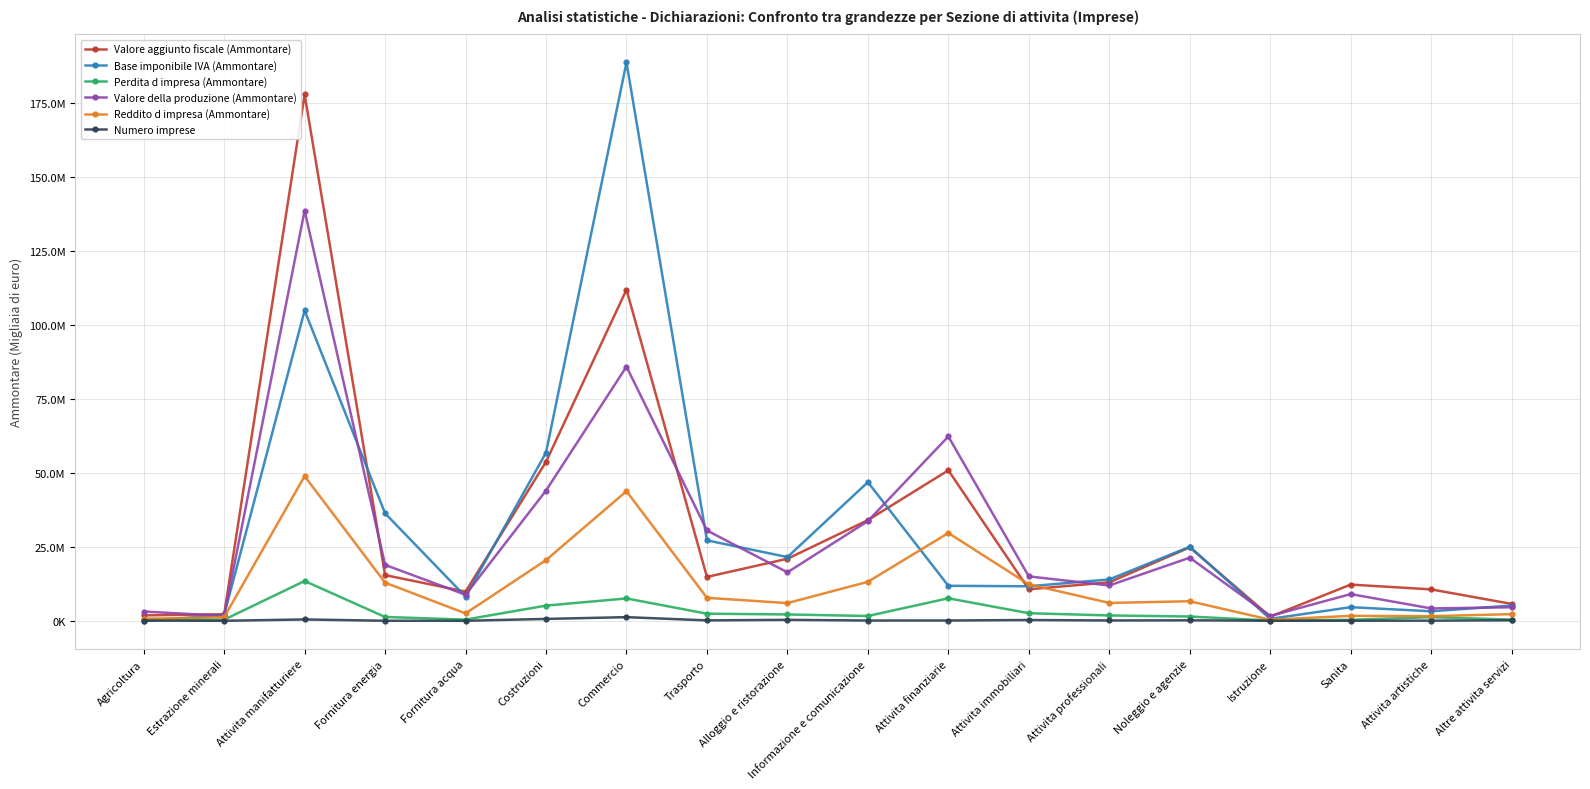

Which has a higher value, Costruzioni or Alloggio e ristorazione?

Costruzioni